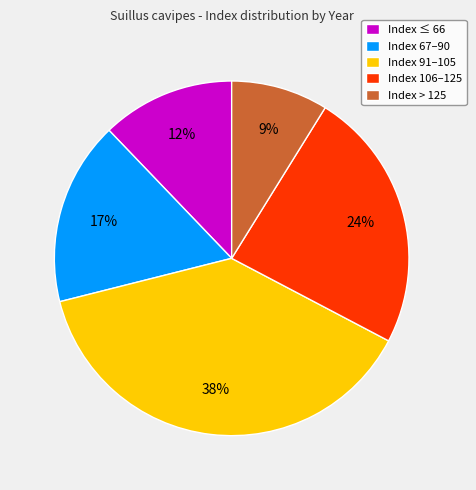

What percentage is the Index > 125 slice, to the nearest percent?

9%